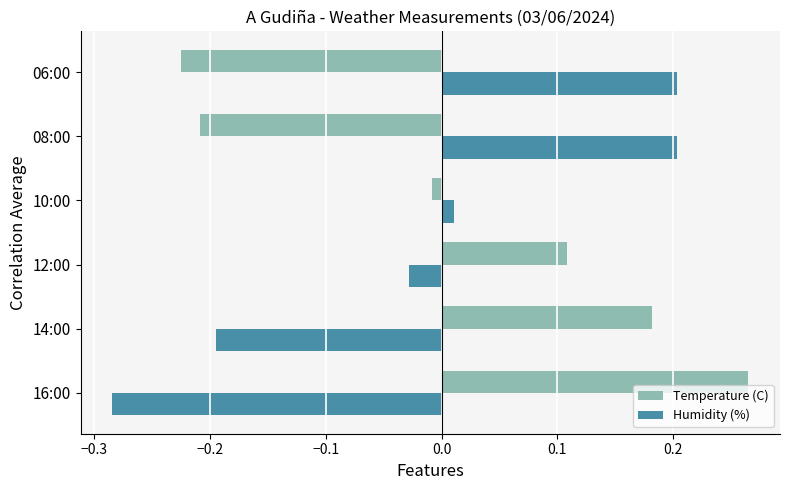

Between 14:00 and 12:00, which series saw the biggest shift?

Humidity (%)